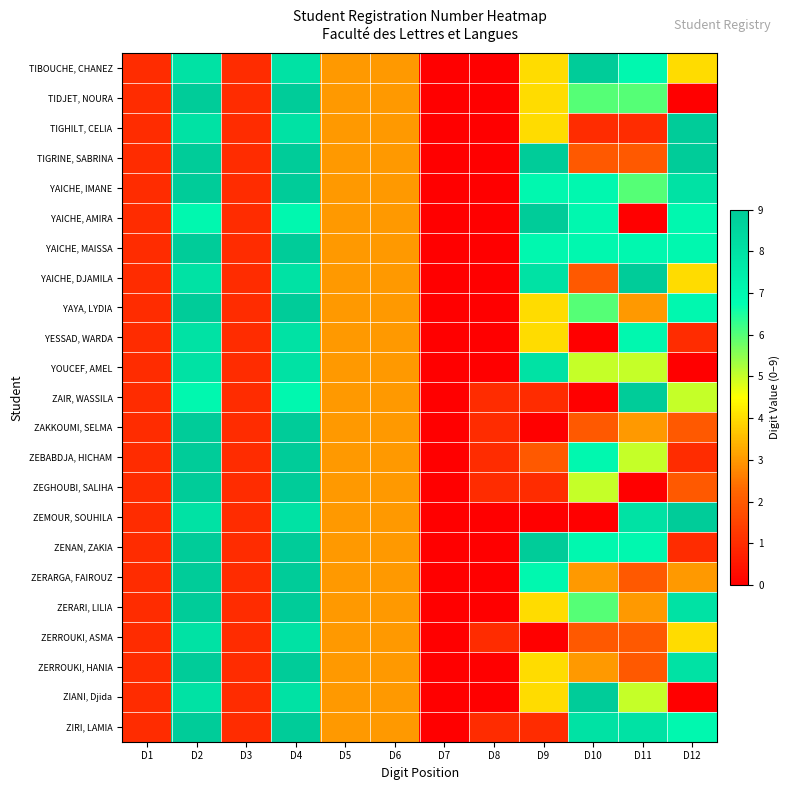

Reading right to left, what are all the values shown in this chart?

TIBOUCHE, CHANEZ: D12=4	D11=7	D10=9	D9=4	D8=0	D7=0	D6=3	D5=3	D4=8	D3=1	D2=8	D1=1
TIDJET, NOURA: D12=0	D11=6	D10=6	D9=4	D8=0	D7=0	D6=3	D5=3	D4=9	D3=1	D2=9	D1=1
TIGHILT, CELIA: D12=9	D11=1	D10=1	D9=4	D8=0	D7=0	D6=3	D5=3	D4=8	D3=1	D2=8	D1=1
TIGRINE, SABRINA: D12=9	D11=2	D10=2	D9=9	D8=0	D7=0	D6=3	D5=3	D4=9	D3=1	D2=9	D1=1
YAICHE, IMANE: D12=8	D11=6	D10=7	D9=7	D8=0	D7=0	D6=3	D5=3	D4=9	D3=1	D2=9	D1=1
YAICHE, AMIRA: D12=7	D11=0	D10=7	D9=9	D8=0	D7=0	D6=3	D5=3	D4=7	D3=1	D2=7	D1=1
YAICHE, MAISSA: D12=7	D11=7	D10=7	D9=7	D8=0	D7=0	D6=3	D5=3	D4=9	D3=1	D2=9	D1=1
YAICHE, DJAMILA: D12=4	D11=9	D10=2	D9=8	D8=0	D7=0	D6=3	D5=3	D4=8	D3=1	D2=8	D1=1
YAYA, LYDIA: D12=7	D11=3	D10=6	D9=4	D8=0	D7=0	D6=3	D5=3	D4=9	D3=1	D2=9	D1=1
YESSAD, WARDA: D12=1	D11=7	D10=0	D9=4	D8=0	D7=0	D6=3	D5=3	D4=8	D3=1	D2=8	D1=1
YOUCEF, AMEL: D12=0	D11=5	D10=5	D9=8	D8=0	D7=0	D6=3	D5=3	D4=8	D3=1	D2=8	D1=1
ZAIR, WASSILA: D12=5	D11=9	D10=0	D9=1	D8=1	D7=0	D6=3	D5=3	D4=7	D3=1	D2=7	D1=1
ZAKKOUMI, SELMA: D12=2	D11=3	D10=2	D9=0	D8=1	D7=0	D6=3	D5=3	D4=9	D3=1	D2=9	D1=1
ZEBABDJA, HICHAM: D12=1	D11=5	D10=7	D9=2	D8=1	D7=0	D6=3	D5=3	D4=9	D3=1	D2=9	D1=1
ZEGHOUBI, SALIHA: D12=2	D11=0	D10=5	D9=1	D8=1	D7=0	D6=3	D5=3	D4=9	D3=1	D2=9	D1=1
ZEMOUR, SOUHILA: D12=9	D11=8	D10=0	D9=0	D8=0	D7=0	D6=3	D5=3	D4=8	D3=1	D2=8	D1=1
ZENAN, ZAKIA: D12=1	D11=7	D10=7	D9=9	D8=0	D7=0	D6=3	D5=3	D4=9	D3=1	D2=9	D1=1
ZERARGA, FAIROUZ: D12=3	D11=2	D10=3	D9=7	D8=0	D7=0	D6=3	D5=3	D4=9	D3=1	D2=9	D1=1
ZERARI, LILIA: D12=8	D11=3	D10=6	D9=4	D8=0	D7=0	D6=3	D5=3	D4=9	D3=1	D2=9	D1=1
ZERROUKI, ASMA: D12=4	D11=2	D10=2	D9=0	D8=1	D7=0	D6=3	D5=3	D4=8	D3=1	D2=8	D1=1
ZERROUKI, HANIA: D12=8	D11=2	D10=3	D9=4	D8=0	D7=0	D6=3	D5=3	D4=9	D3=1	D2=9	D1=1
ZIANI, Djida: D12=0	D11=5	D10=9	D9=4	D8=0	D7=0	D6=3	D5=3	D4=8	D3=1	D2=8	D1=1
ZIRI, LAMIA: D12=7	D11=8	D10=8	D9=1	D8=1	D7=0	D6=3	D5=3	D4=9	D3=1	D2=9	D1=1